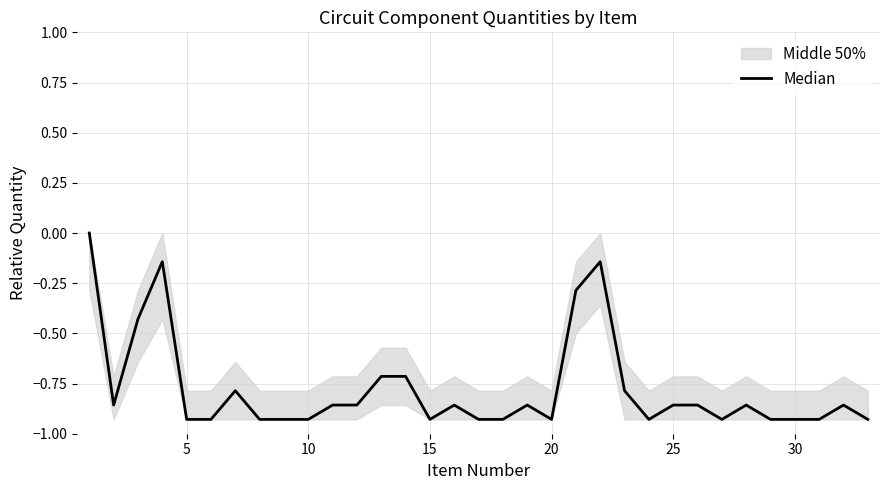

How many values are between 0 and 1?

1